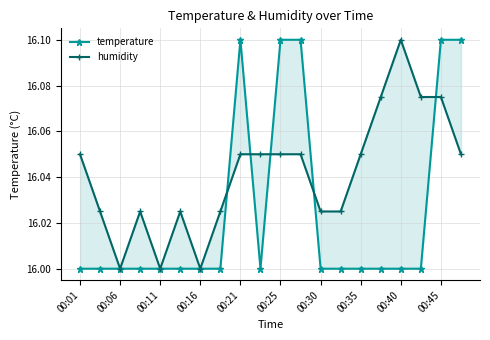

What is the average value of the temperature series?

16.0